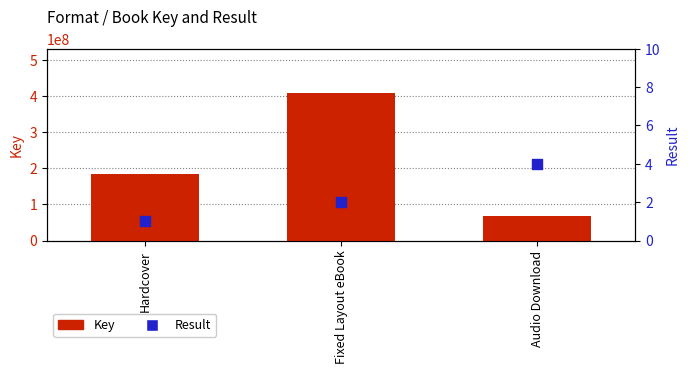

What is the total value across all series at Hardcover?

183256929